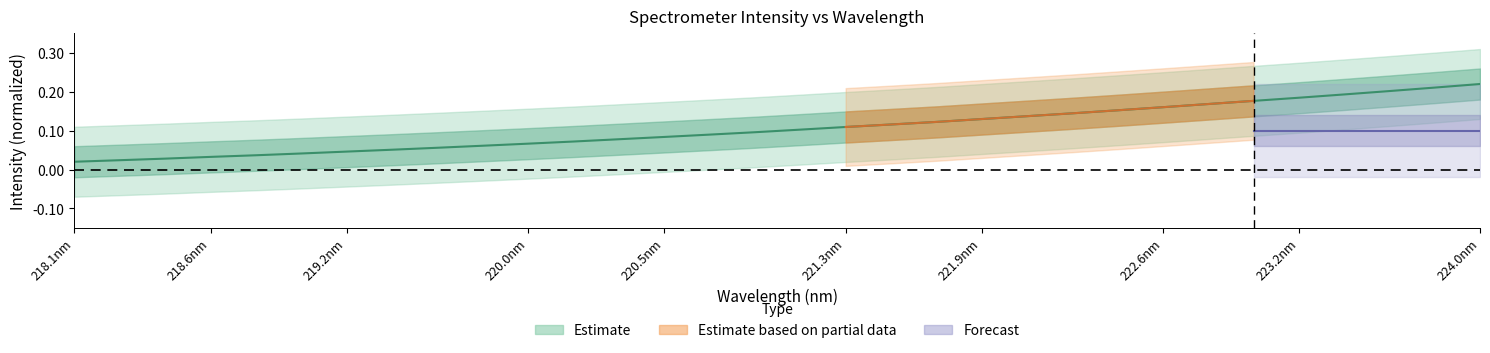

The value at 21 is 0.2. True or false?

False